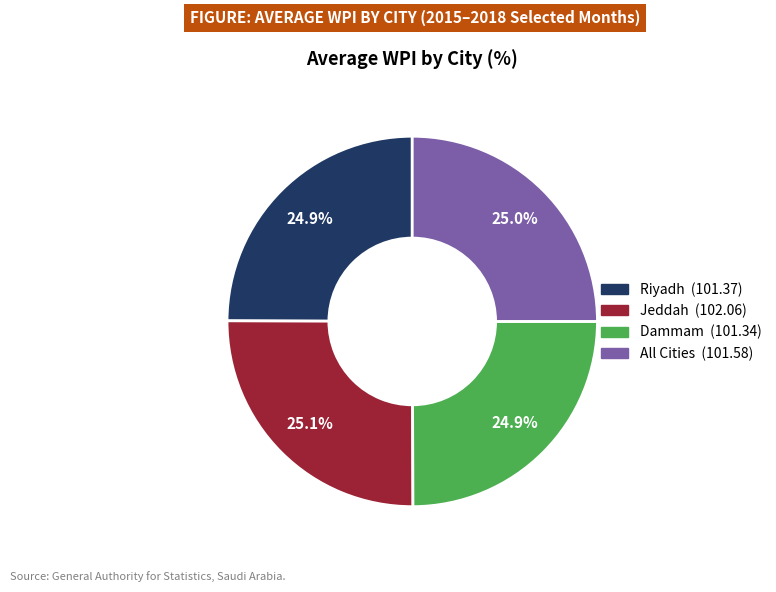

How much of the chart is everything except Jeddah?

74.9%